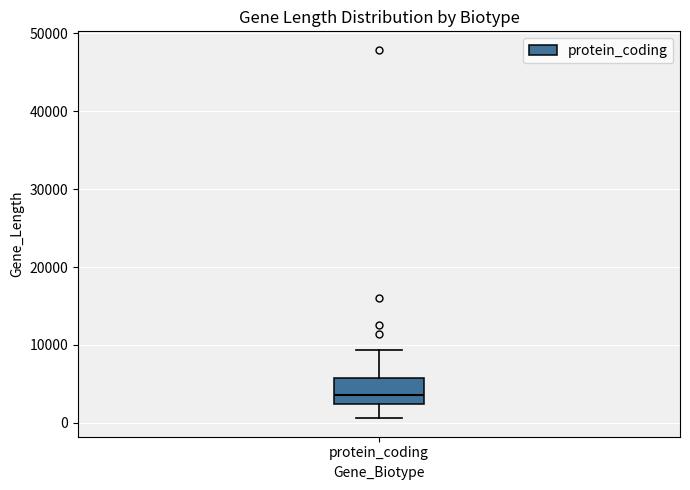

Read this box plot against the y-axis: the position of the median line, the range covered by the box, and the ends of both whiskers. The values are not printed on the chart, so give them approximately, as read against the axis.

median 4000, box 2000 to 6000, whiskers 1000 to 9000